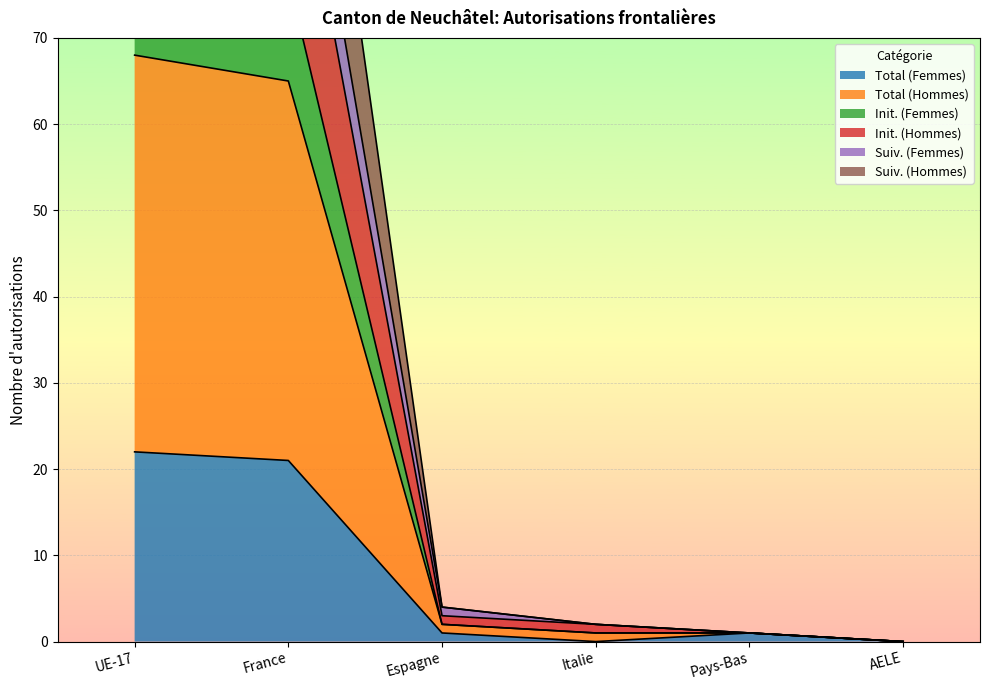

What position from the right is Pays-Bas?

2